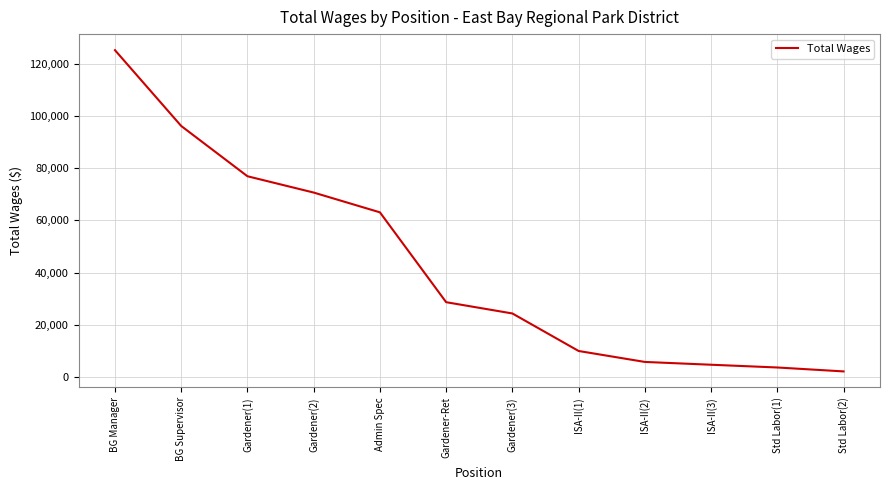

True or false: the data has more than 1 interior local peaks.

False